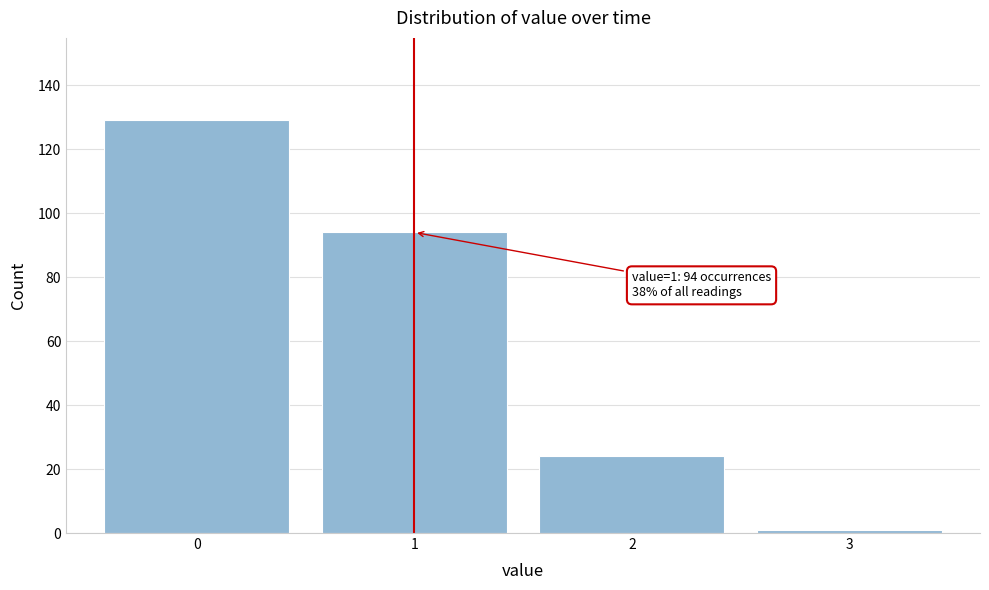

Over which range of the x-axis is the bar tallest?

-0.5 to 0.5